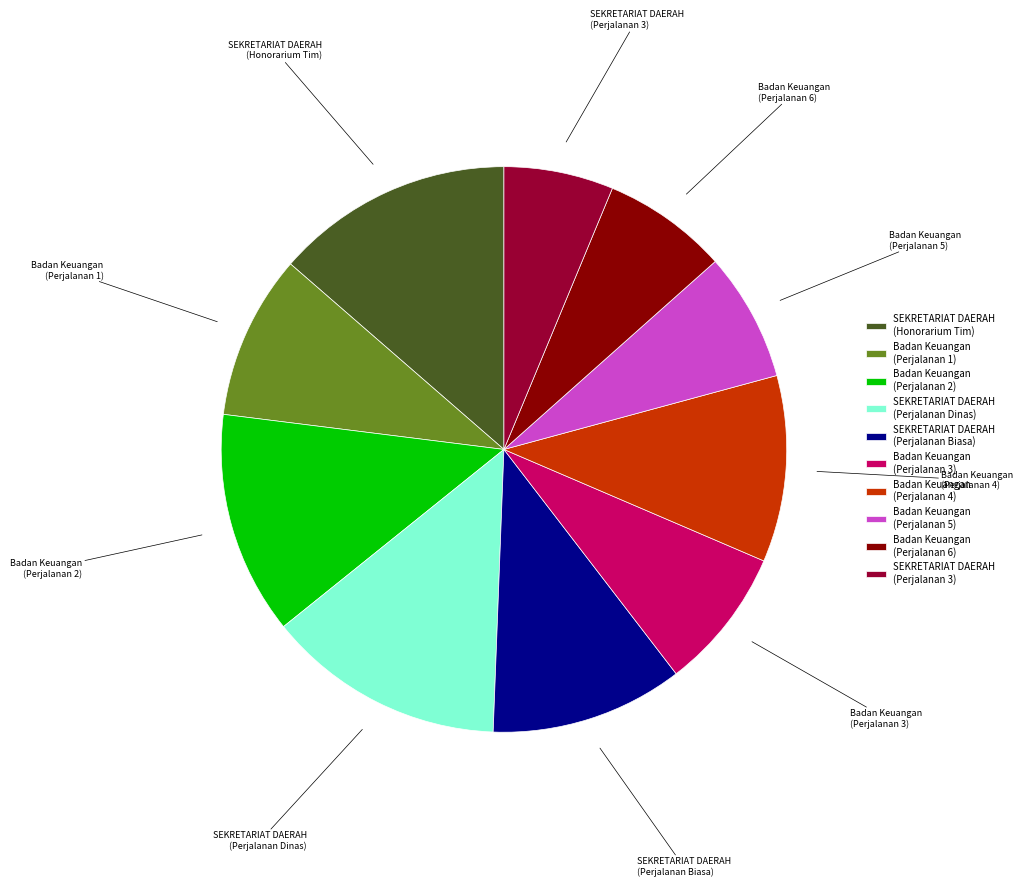

The Badan Keuangan (Perjalanan 4) slice represents 11% of the pie. True or false?

True